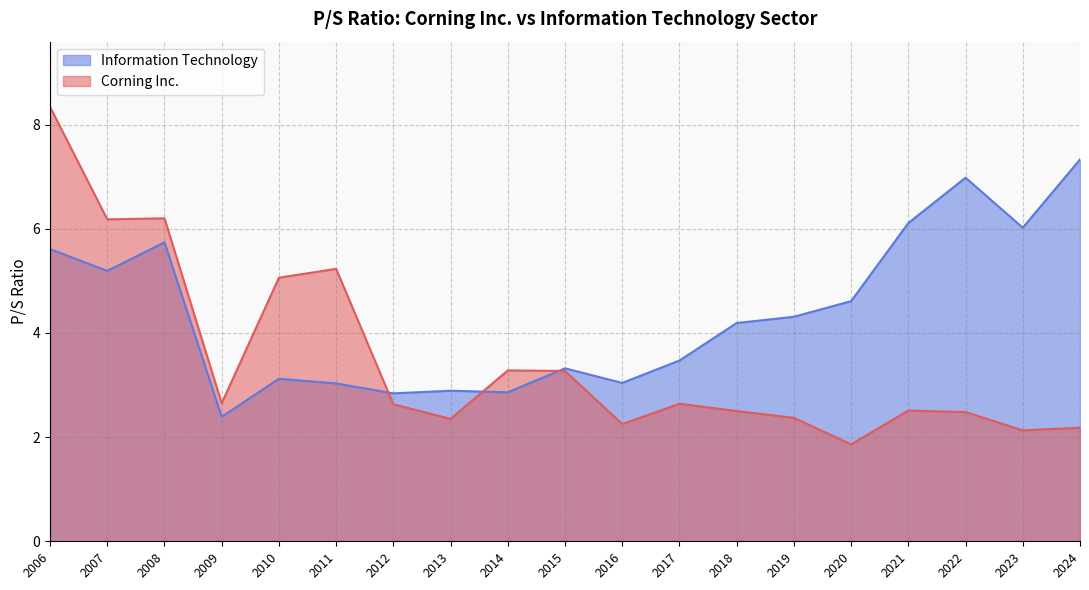

Where do Information Technology and Corning Inc. first cross each other?

2011 and 2012